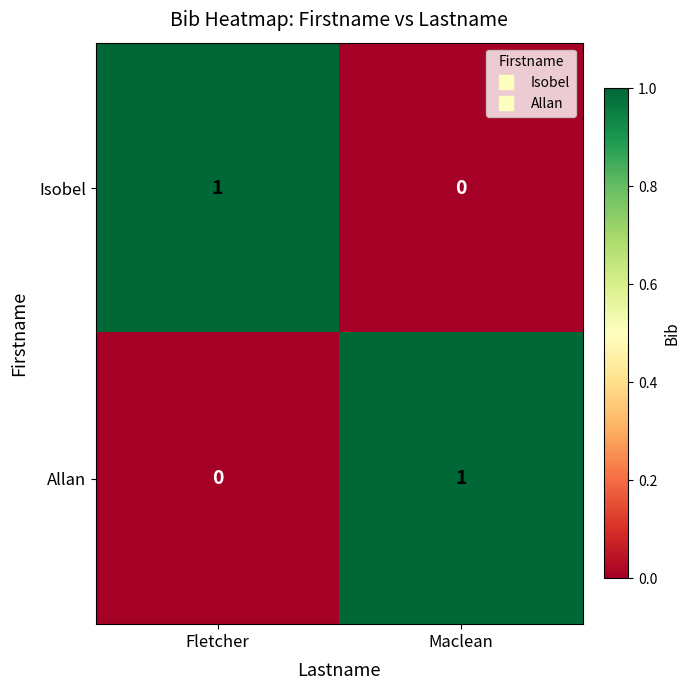

How many series are shown in this chart?

2